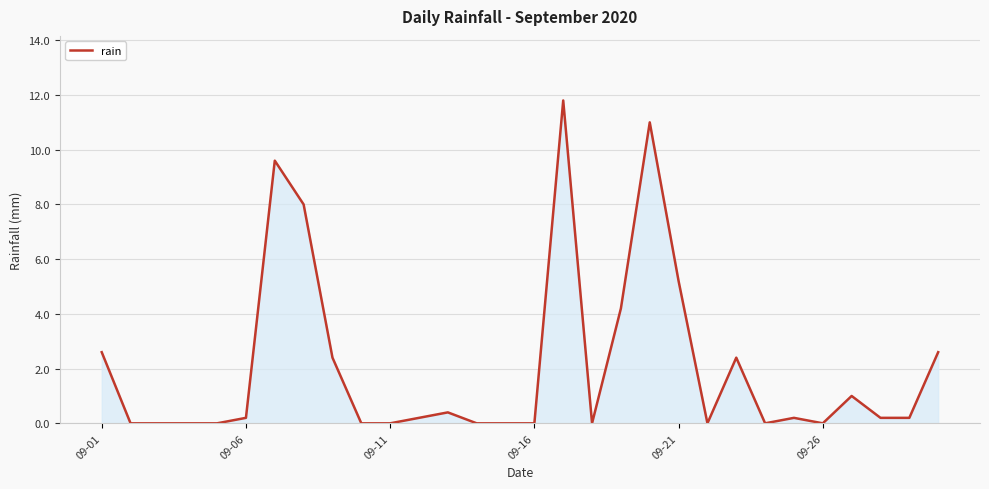

What is the difference between the maximum and minimum values?

11.8